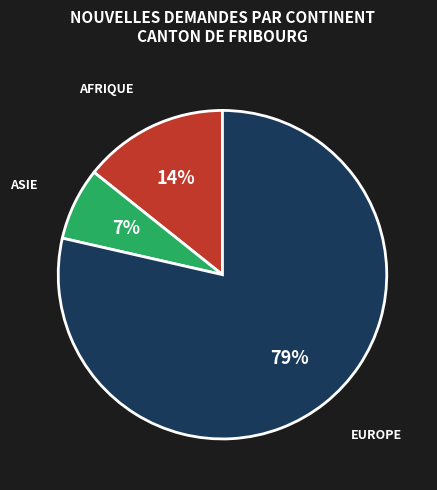

To the nearest percent, what is the average slice percentage?

33%